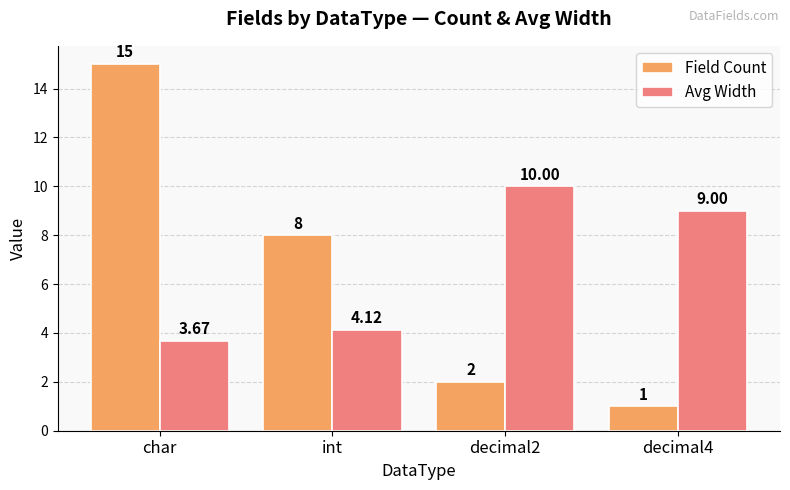

Rank the categories by Avg Width value from highest to lowest.

decimal2, decimal4, int, char